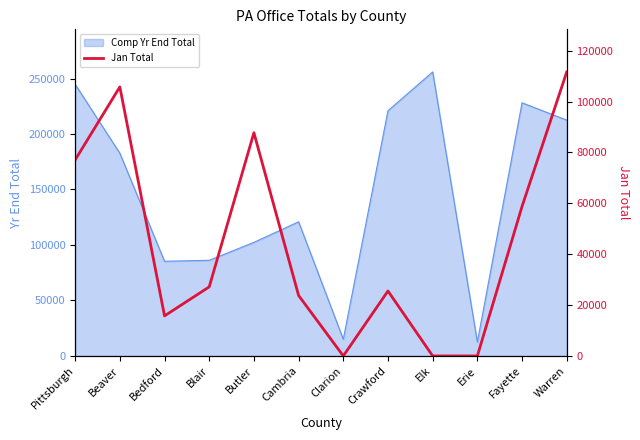

What is the label of the 4th point from the left?

Blair